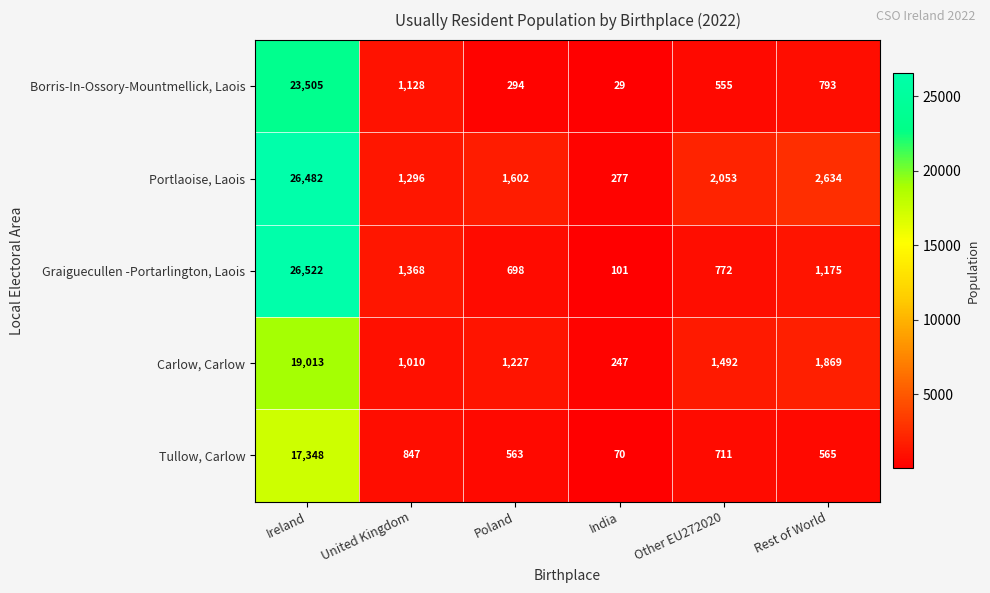

What is the maximum value for Graiguecullen -Portarlington, Laois?

26522